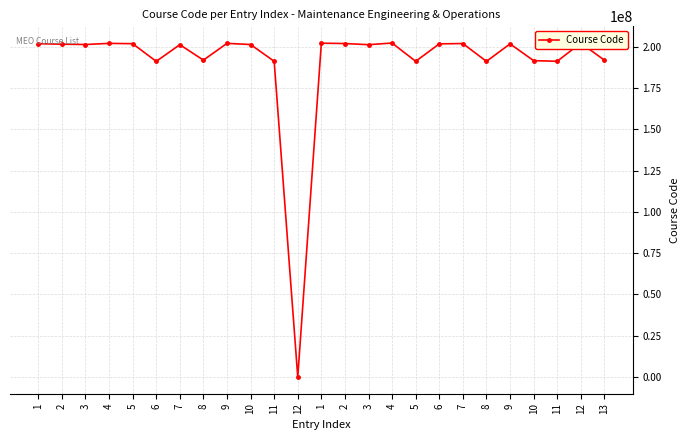

Is it true that the value at 1 is 201800008?

True